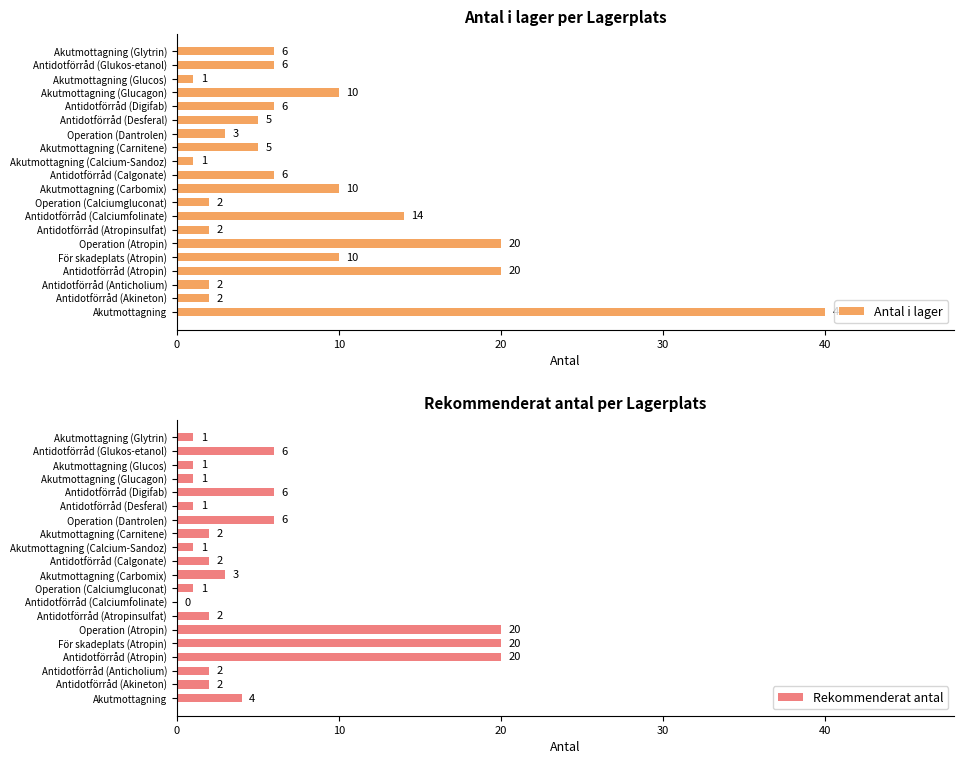

What are all the series names shown in the legend?

Antal i lager, Rekommenderat antal